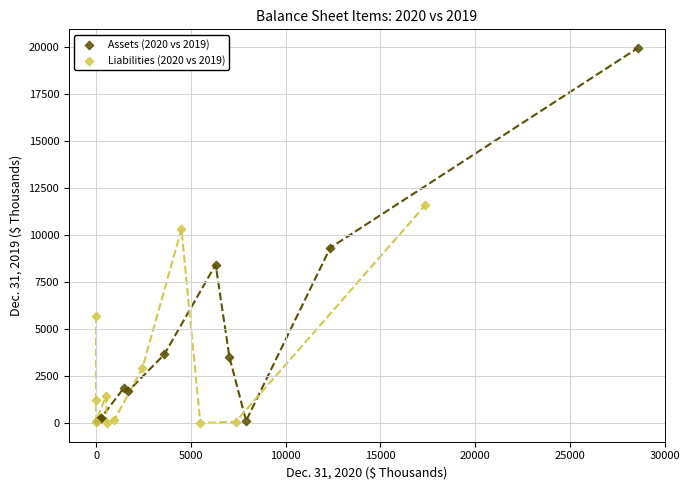

Which series contains the highest Y value?

Assets (2020 vs 2019)